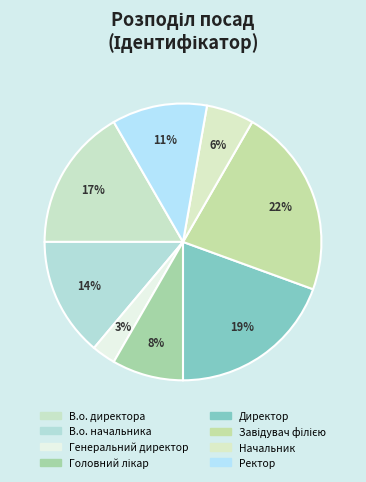

Combined, do Директор and Ректор account for over 50%?

No